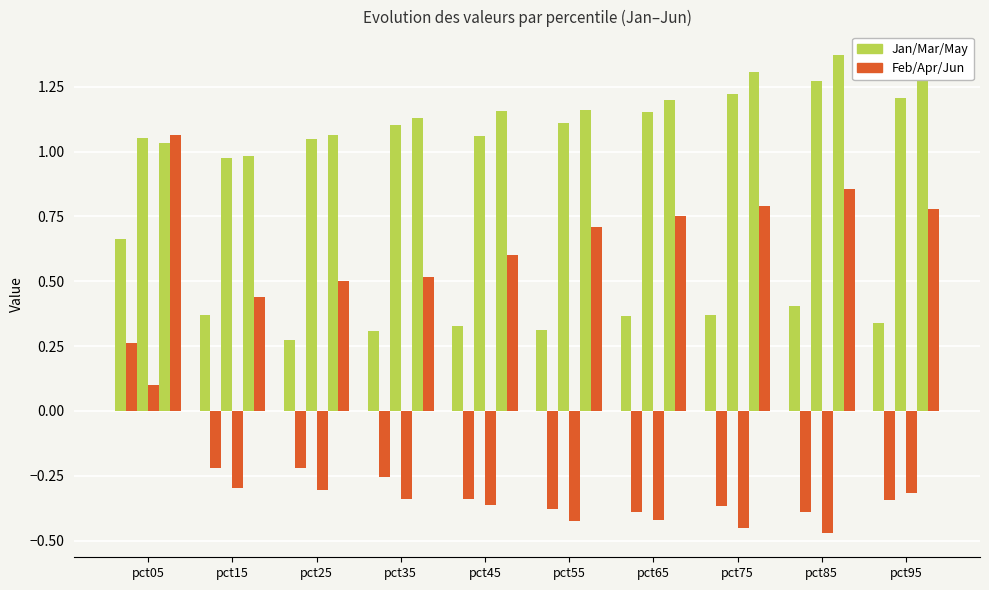

What is the total value across all series at pct85?

3.0